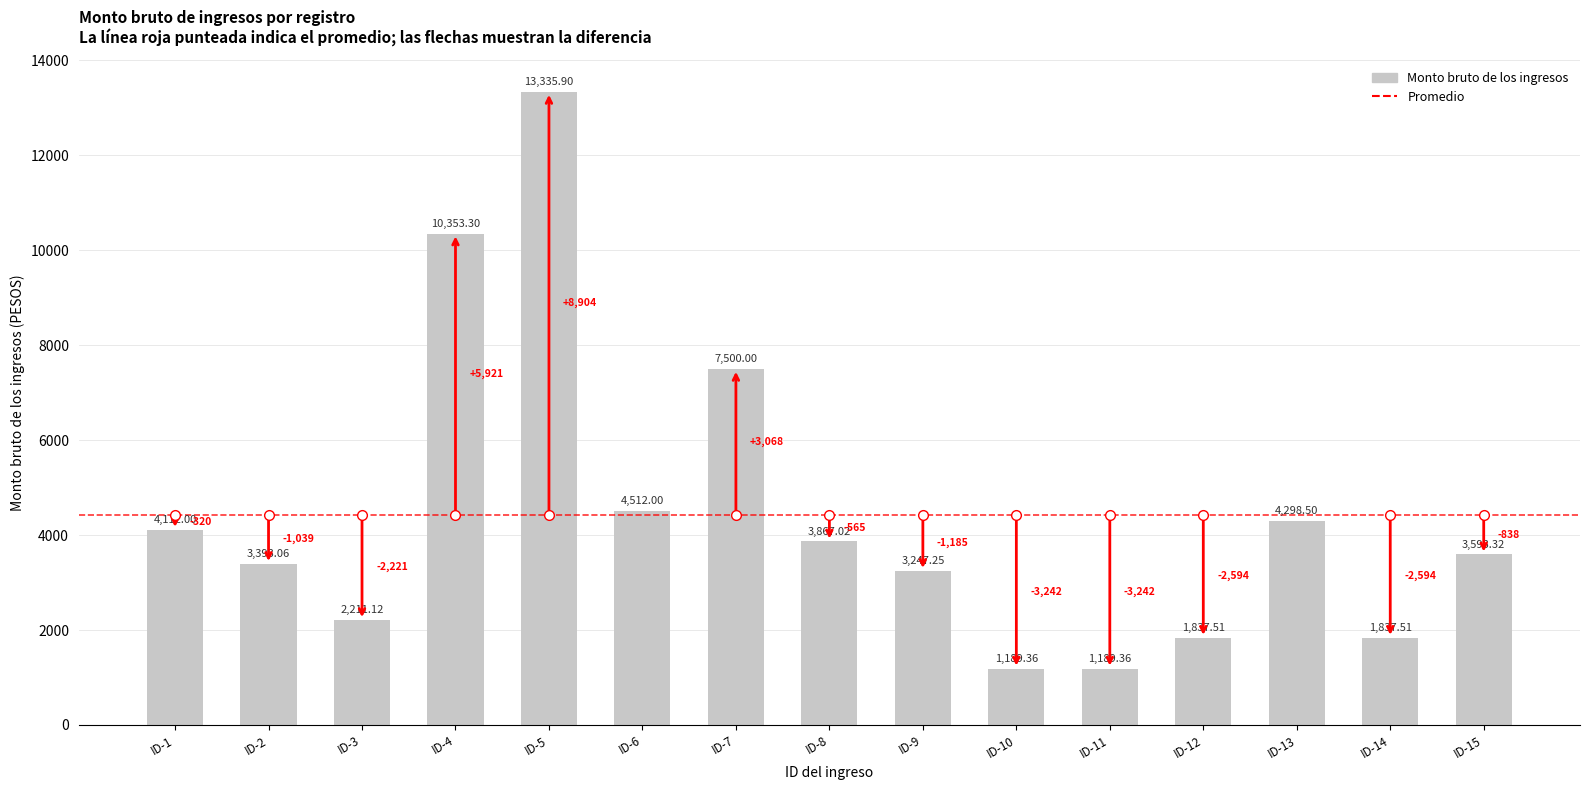

What is the difference between the maximum and second lowest values?

12146.5